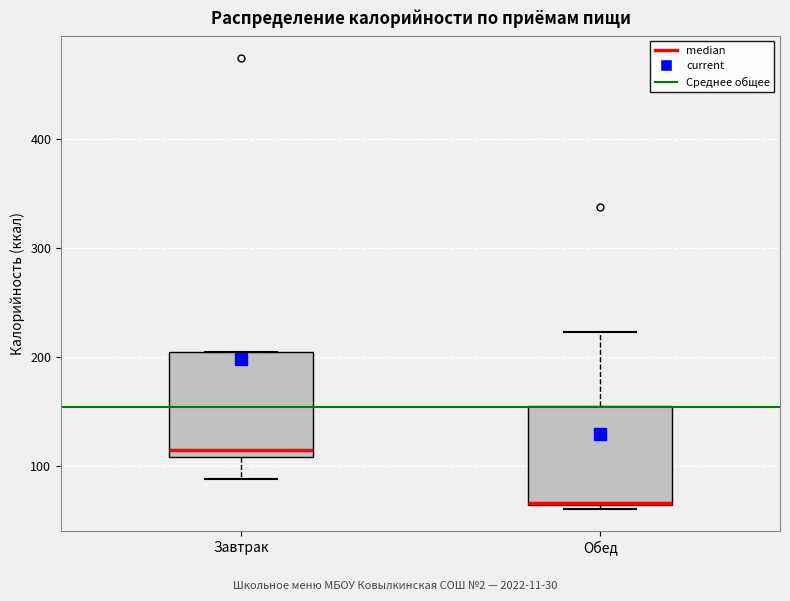

Where is the upper edge of the box for Завтрак on the y-axis? The values are not printed on the chart, so give them approximately, as read against the axis.

200